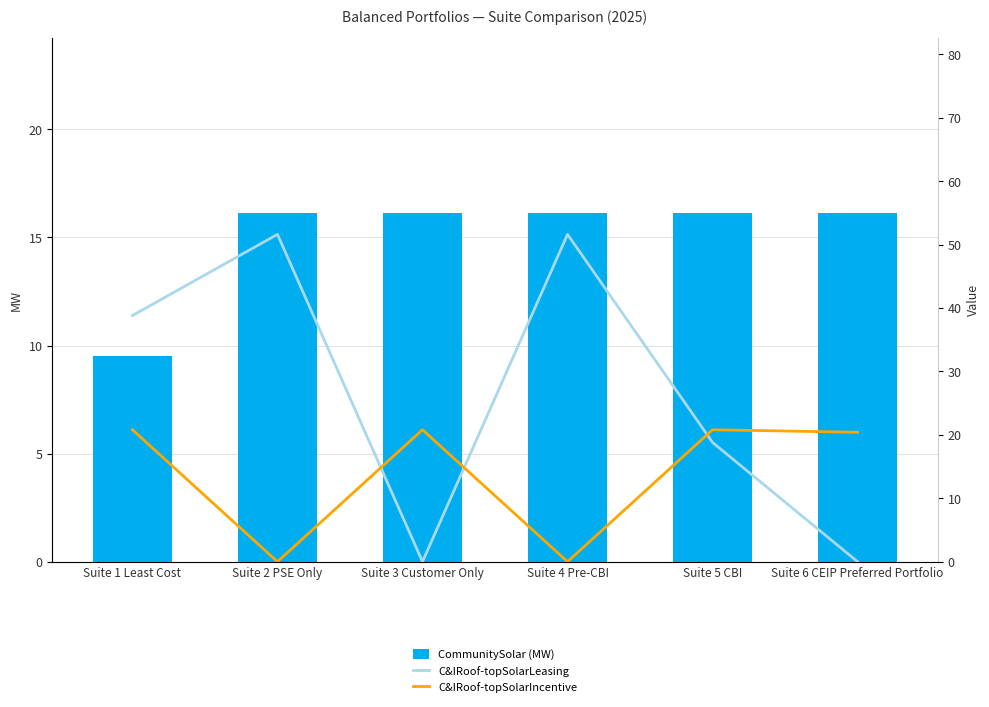

What position from the left is Suite 4 Pre-CBI?

4